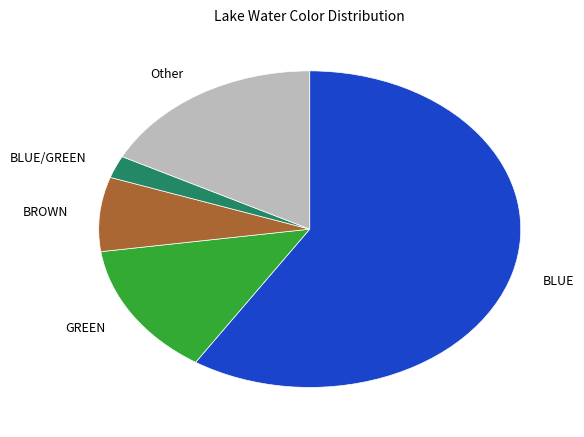

Combined, do BLUE/GREEN and BROWN account for over 50%?

No